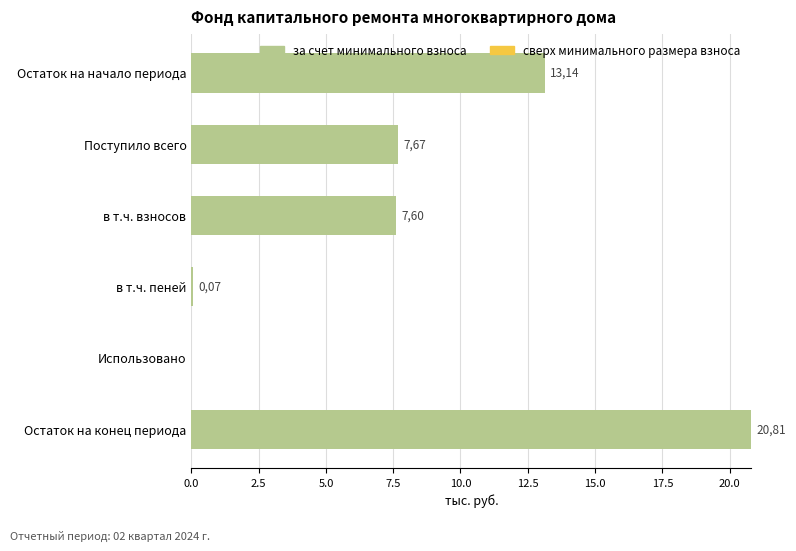

Are the bars horizontal?

Yes